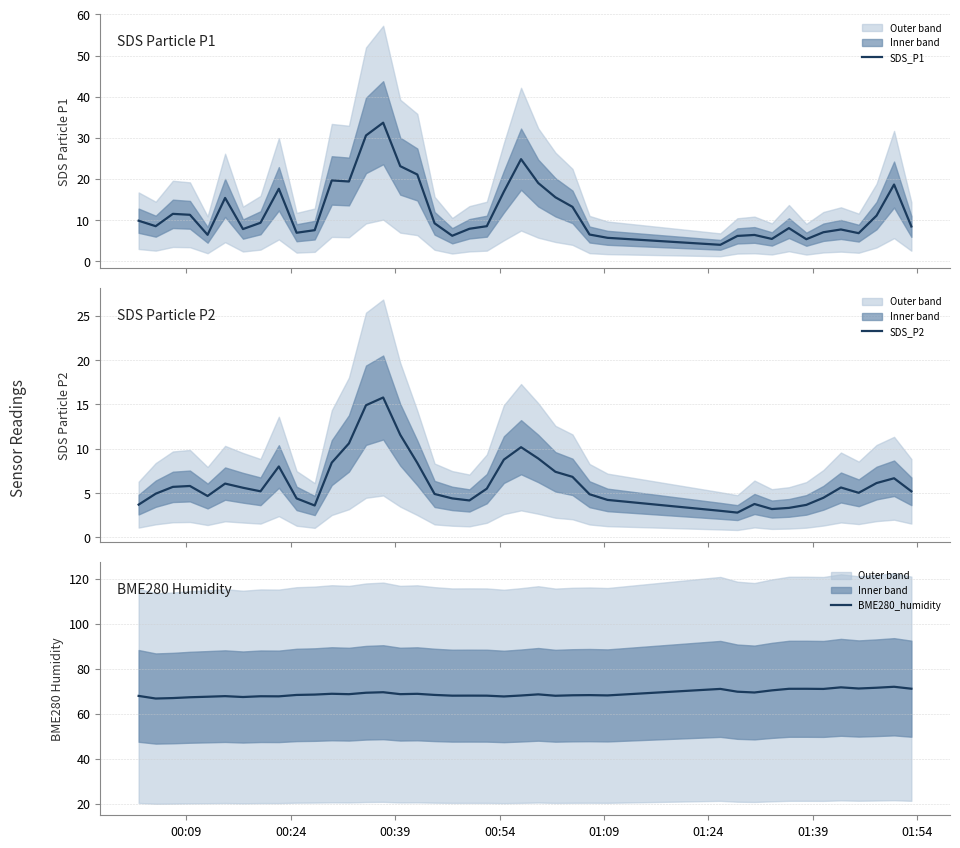

True or false: BME280_humidity and SDS_P1 cross at least once.

False